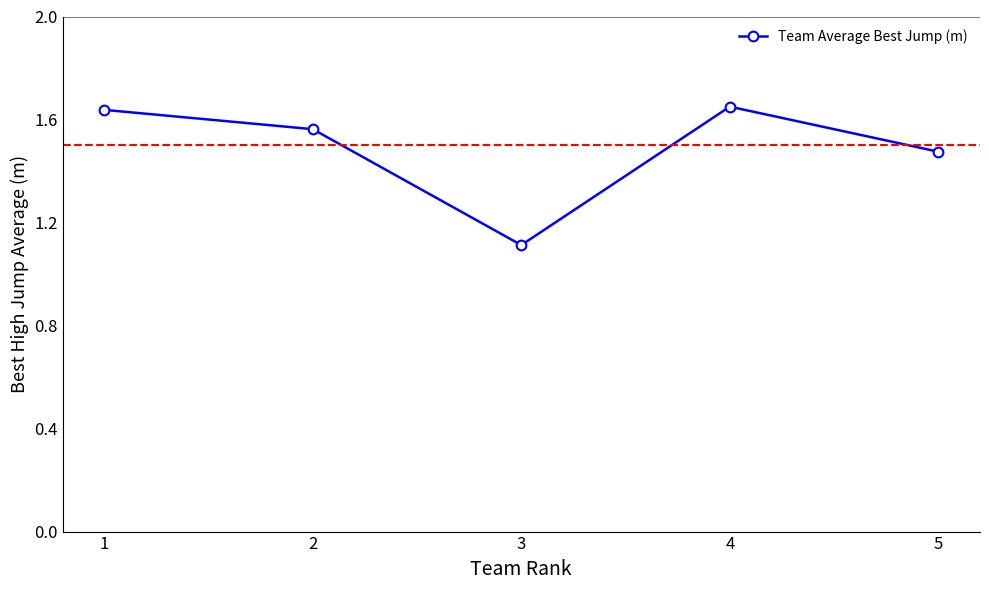

Between 4 and 5, which is larger?

4